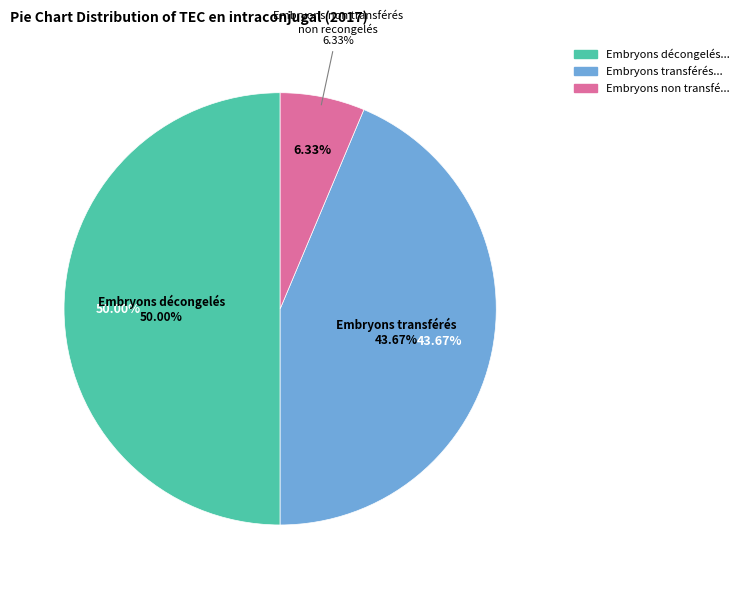

What is the change in value from Embryons transférés to Embryons non transférés non recongelés?

-38893